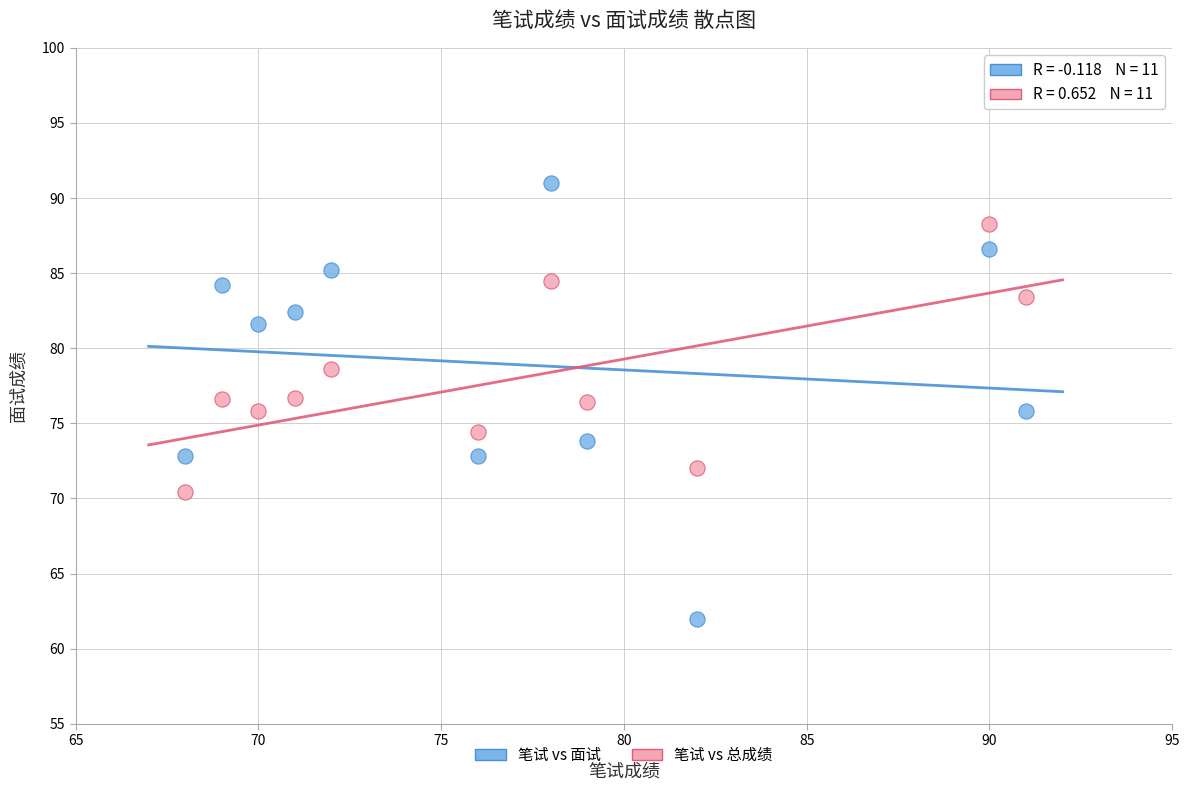

Across all data points, what is the range of Y values (max minus min)?

29.0